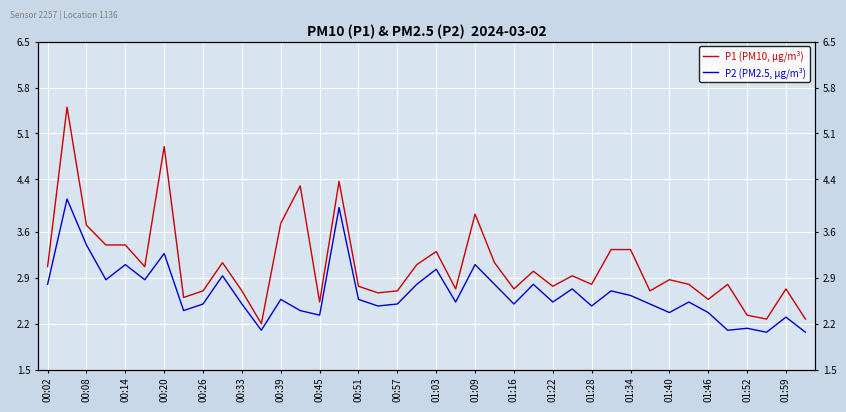

How many lines are shown in the chart?

2